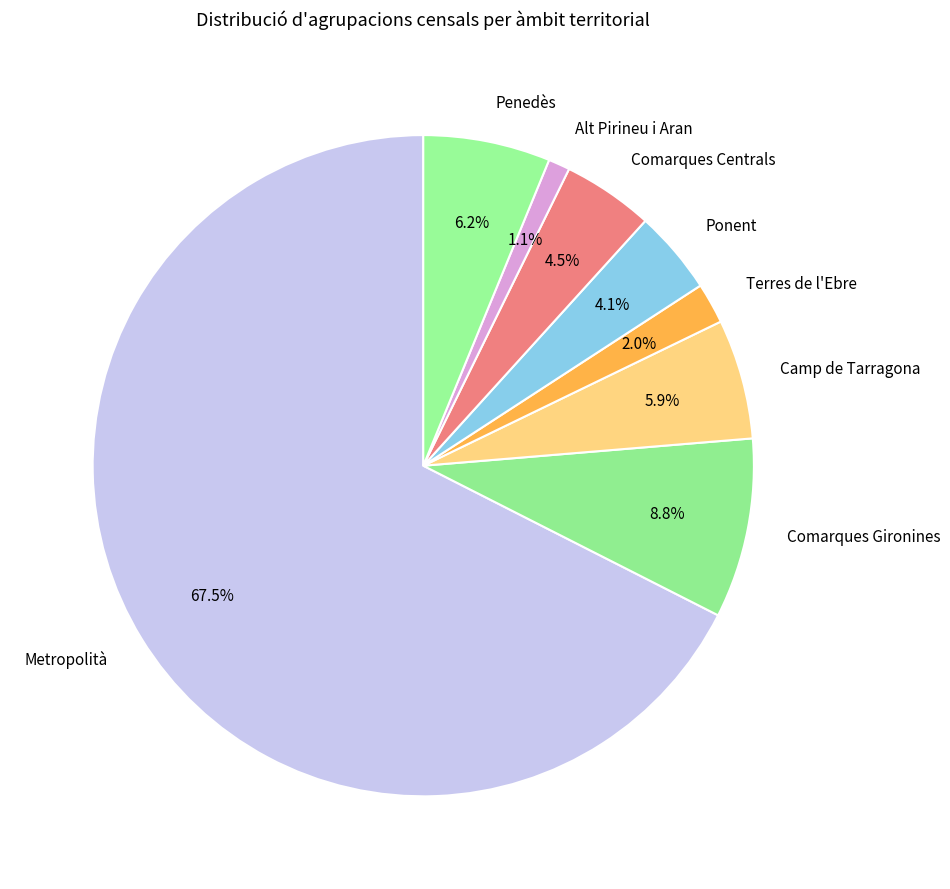

What is the smallest slice in the pie chart?

Alt Pirineu i Aran